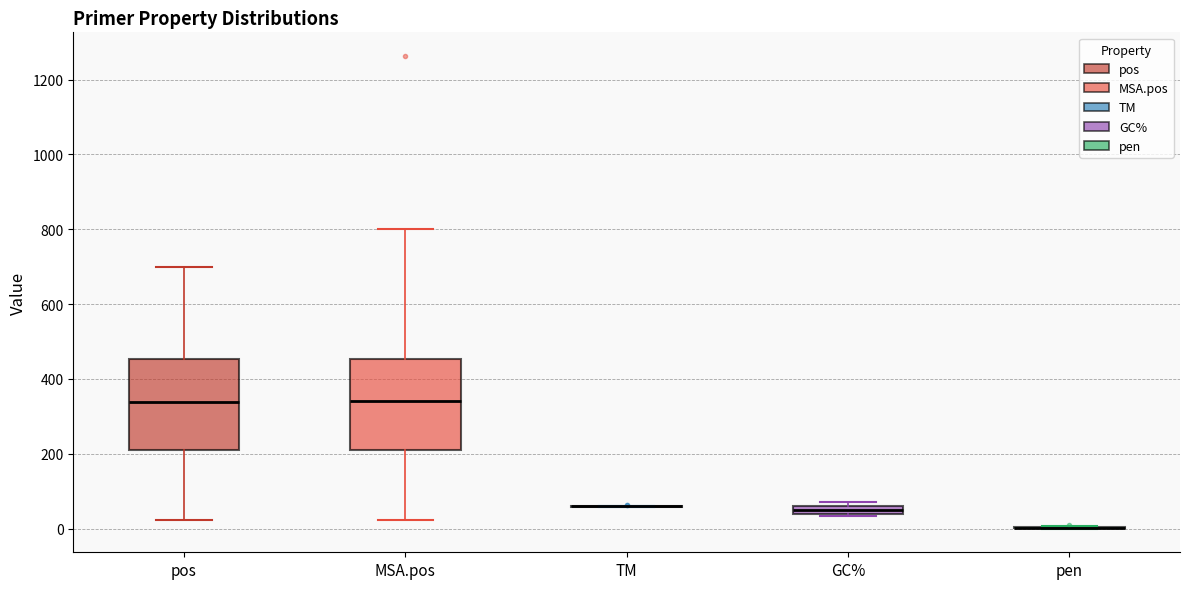

Where does the median line of the box for MSA.pos sit on the y-axis? The values are not printed on the chart, so give them approximately, as read against the axis.

340